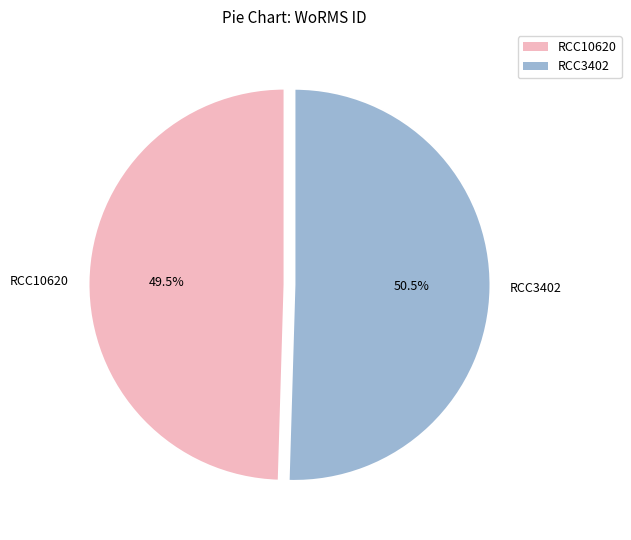

How many slices are in this pie chart?

2